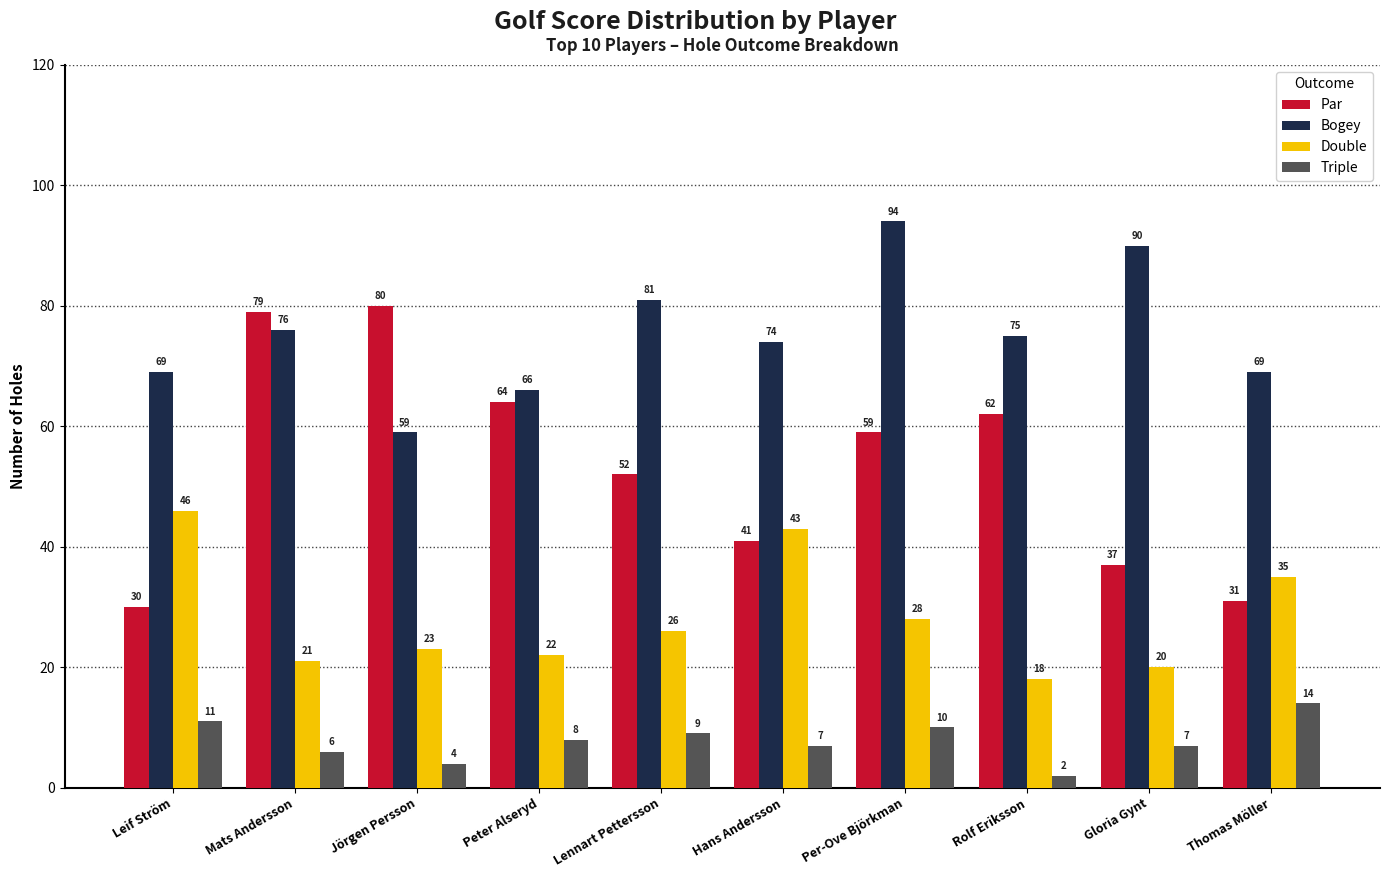

What is the difference between the maximum and minimum values in the Double series?

28